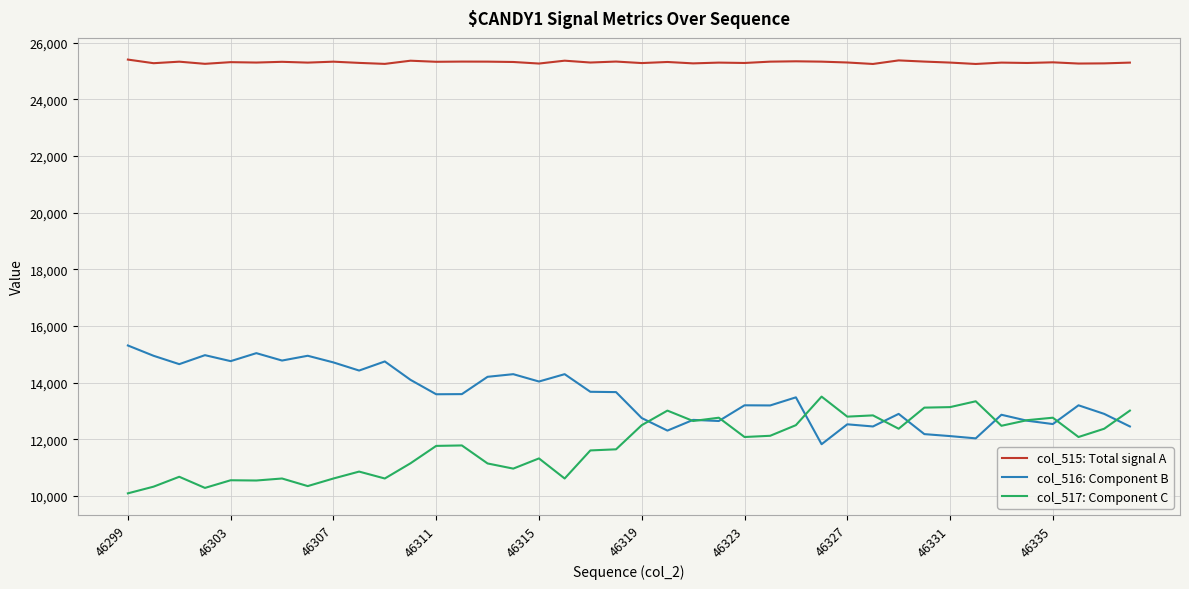

True or false: col_517: Component C and col_515: Total signal A cross at least once.

False